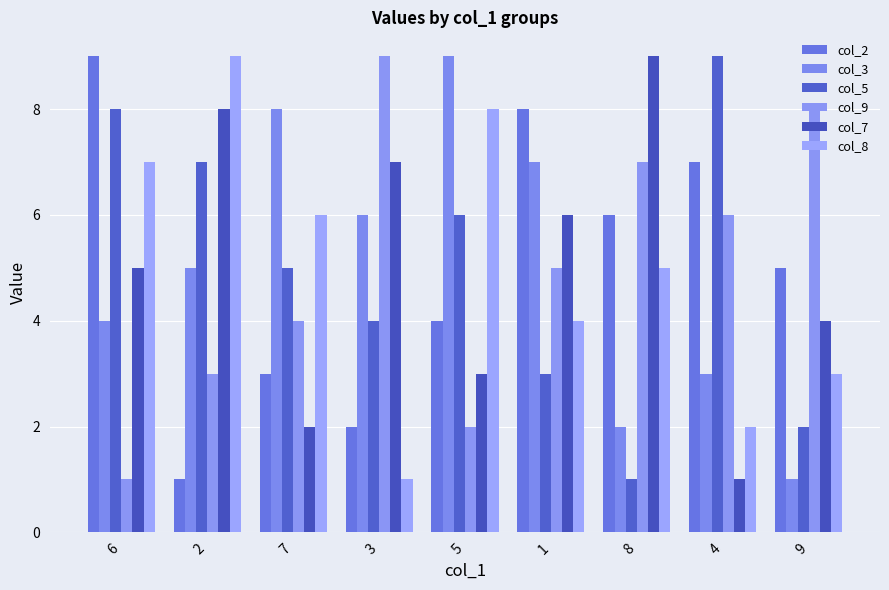

What are all the series names shown in the legend?

col_2, col_3, col_5, col_9, col_7, col_8